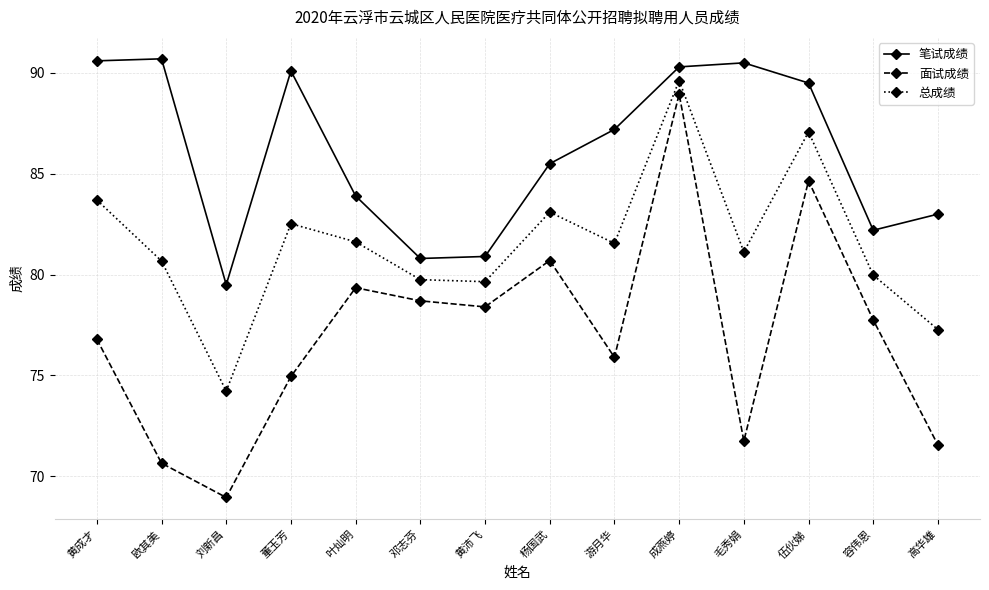

What is the lowest value of the 面试成绩 series?

69.0